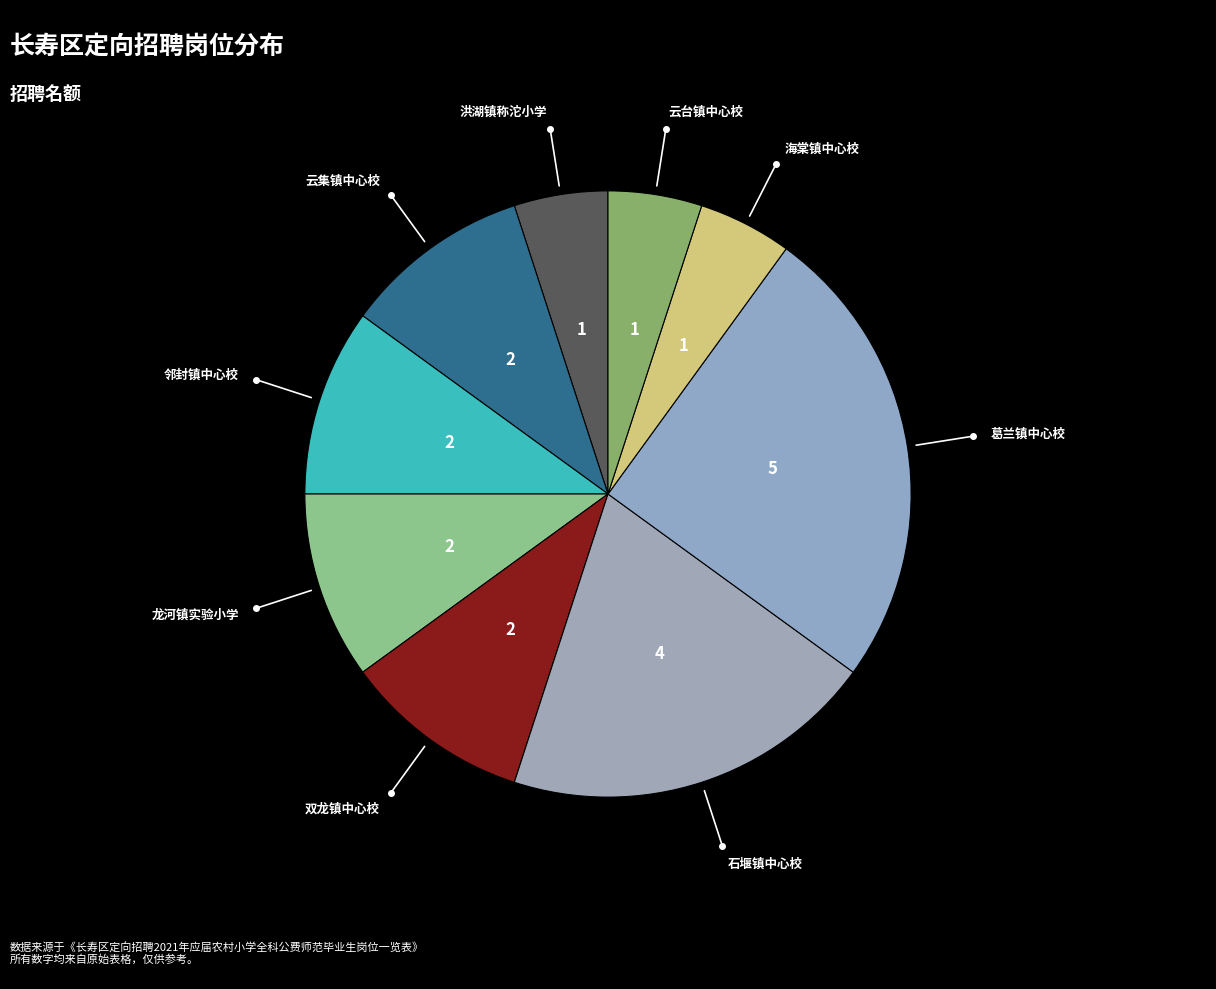

How many segments does this pie chart have?

9